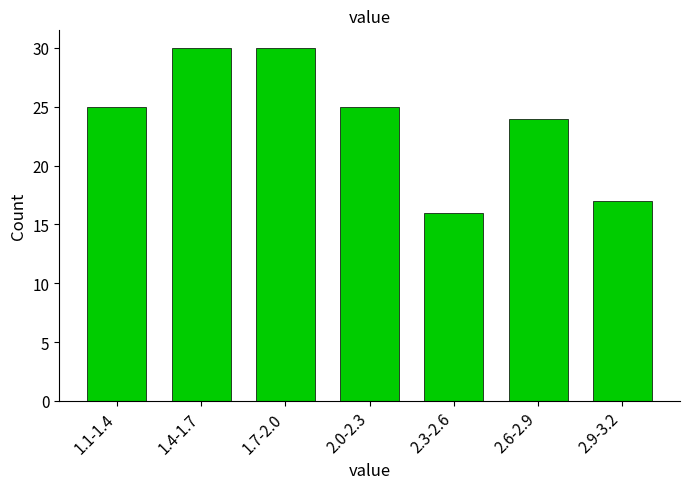

Reading left to right, extract all data points from this chart.

25	30	30	25	16	24	17